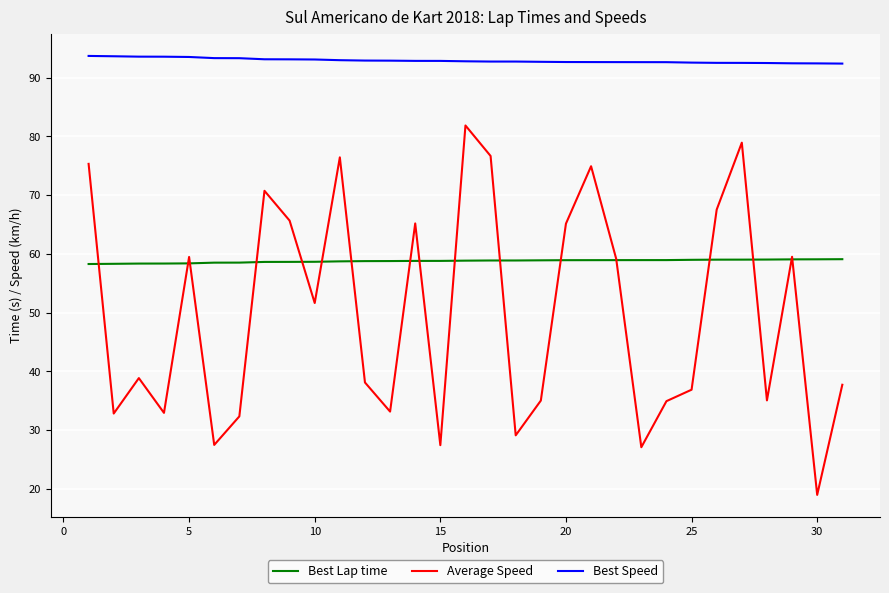

True or false: Best Speed and Best Lap time intersect in this chart.

False